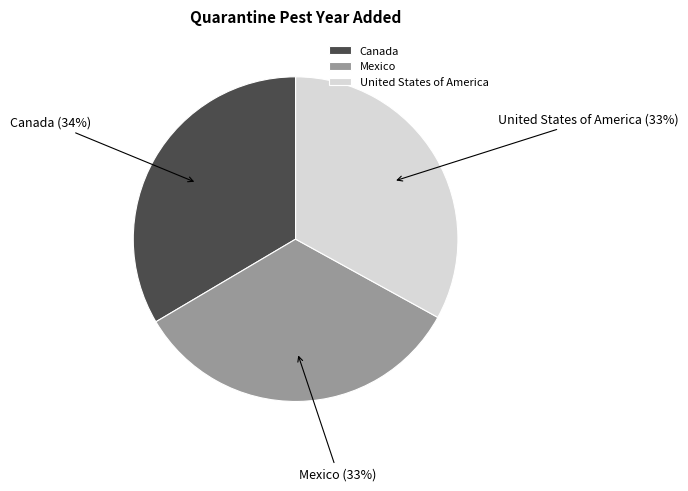

Count the number of slices in the pie.

3